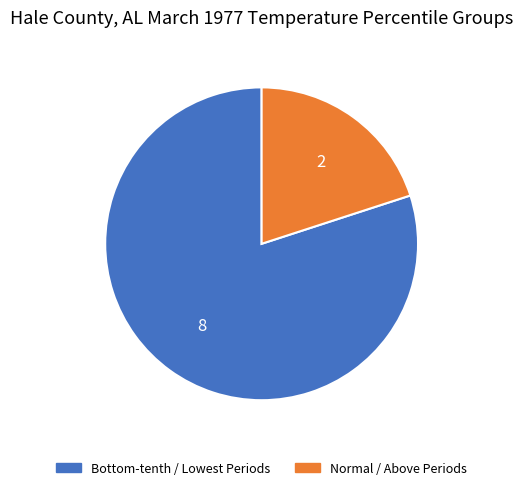

Is there a majority slice in this chart?

Yes